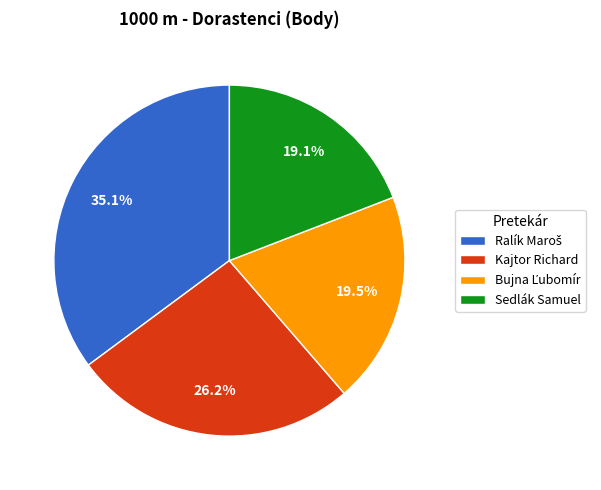

What percentage is NOT represented by Sedlák Samuel?

80.9%